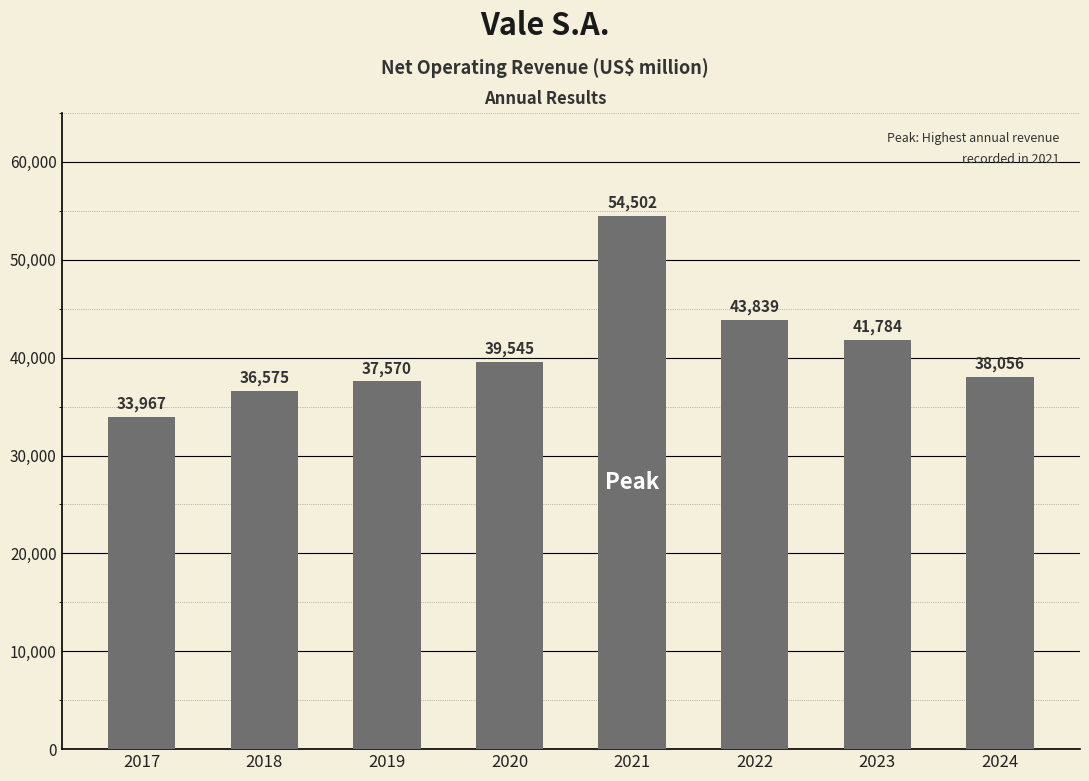

Count the number of categories in the chart.

8